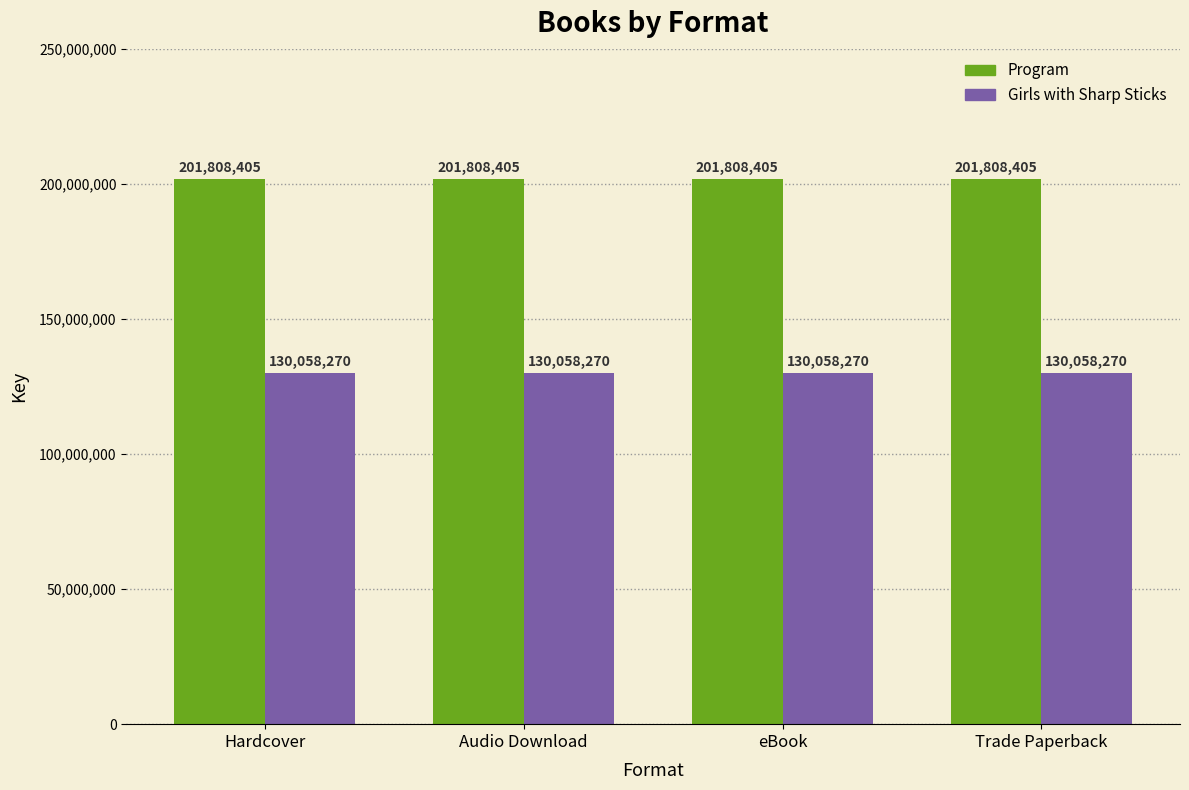

What value does the Girls with Sharp Sticks series have at Audio Download?

130058270